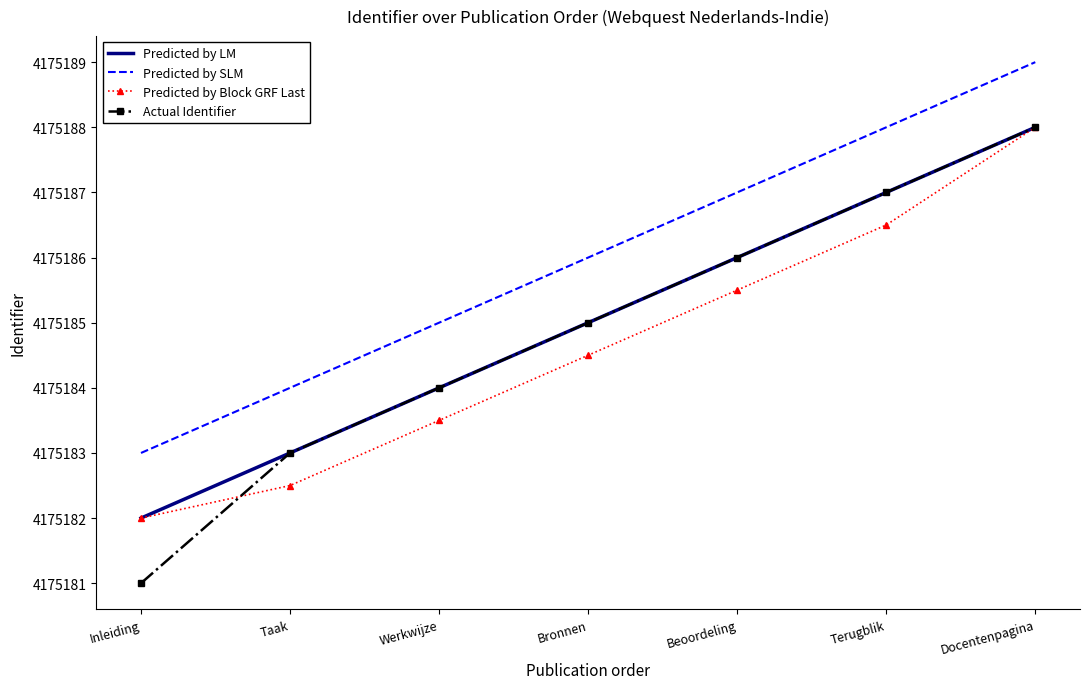

List the labels in order of Predicted by SLM value, smallest first.

Inleiding, Taak, Werkwijze, Bronnen, Beoordeling, Terugblik, Docentenpagina